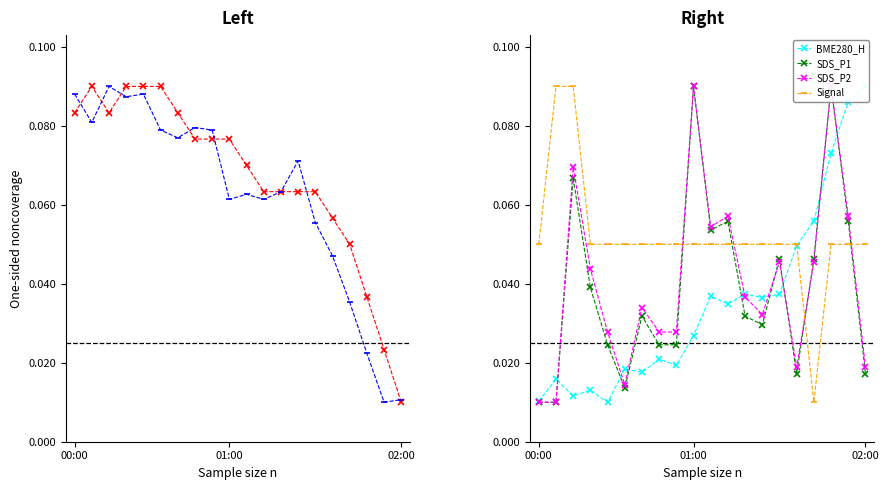

What is the label of the 10th point from the right?

10